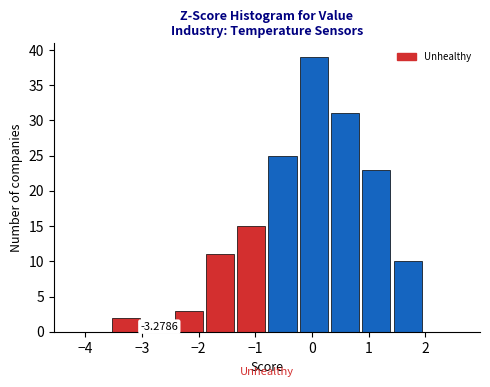

Over which range of the x-axis is the bar tallest?

-0.2 to 0.3